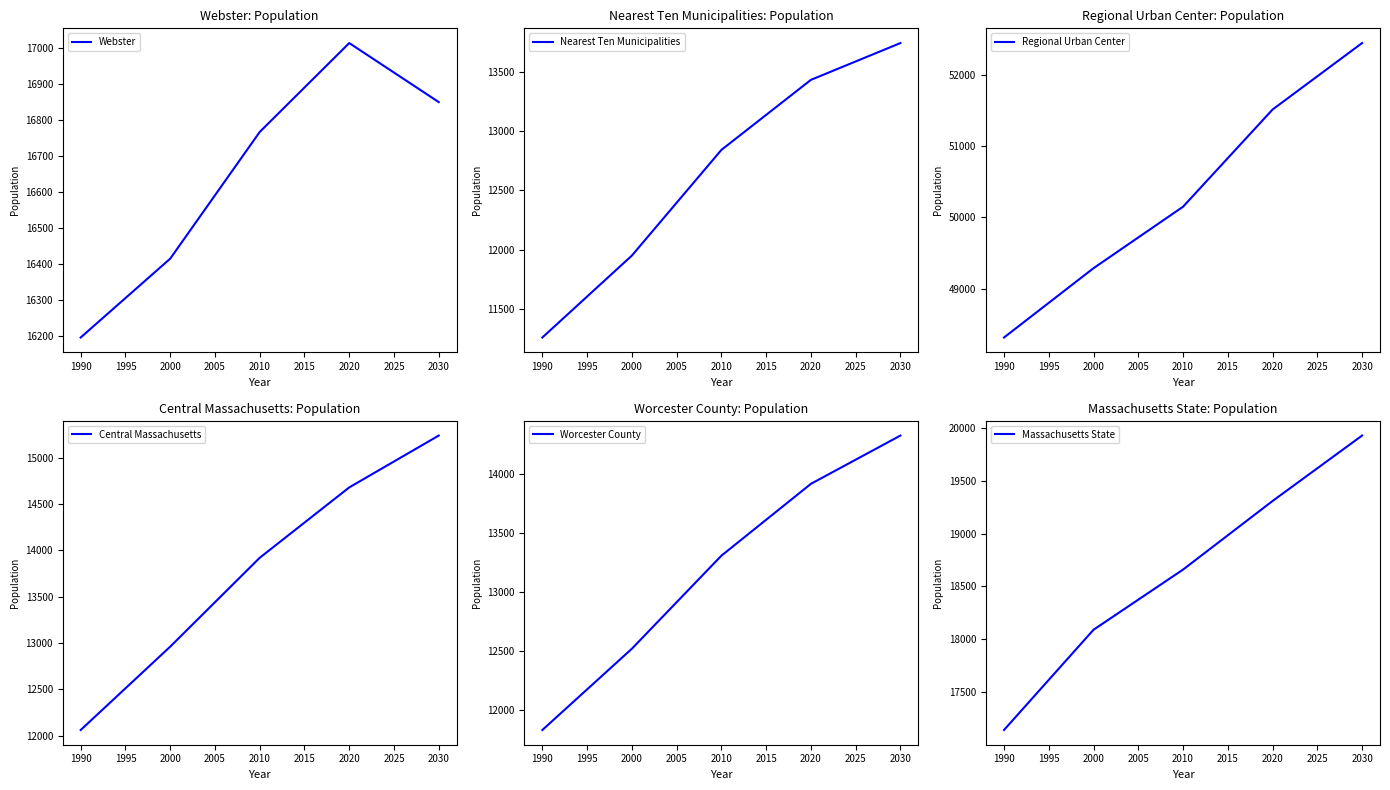

What is the highest value of the Massachusetts State series?

19930